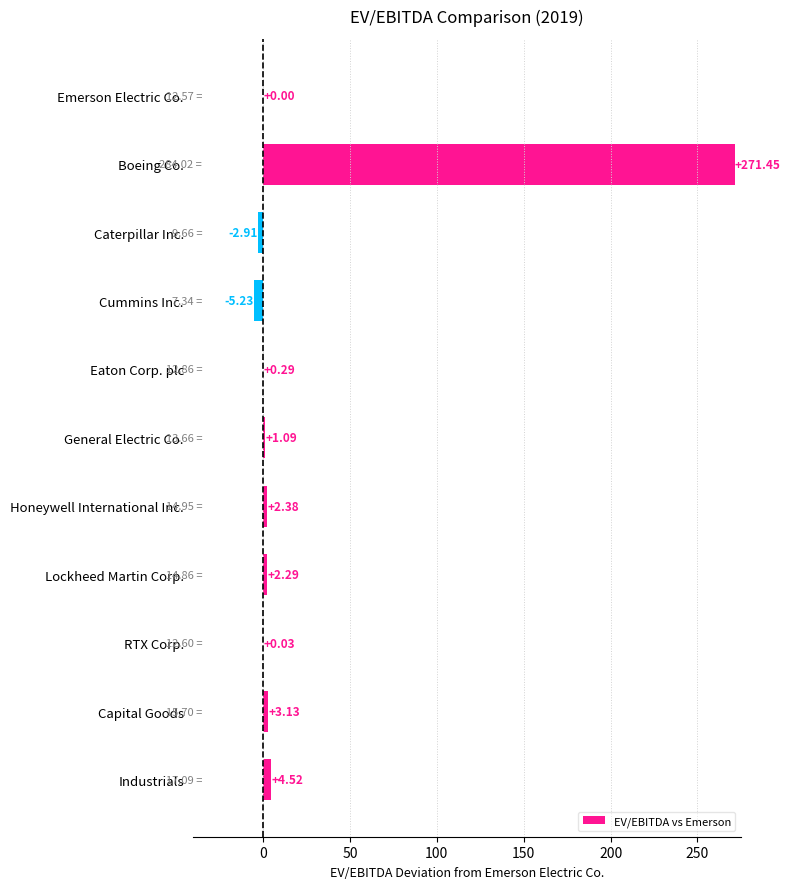

Count the number of data series in this chart.

1